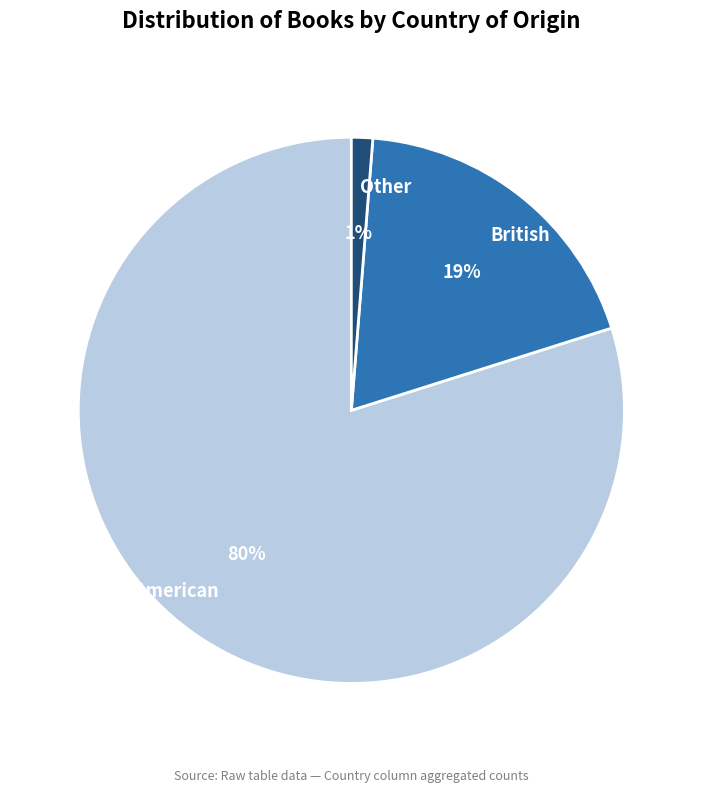

True or false: British accounts for 19% of the total.

True